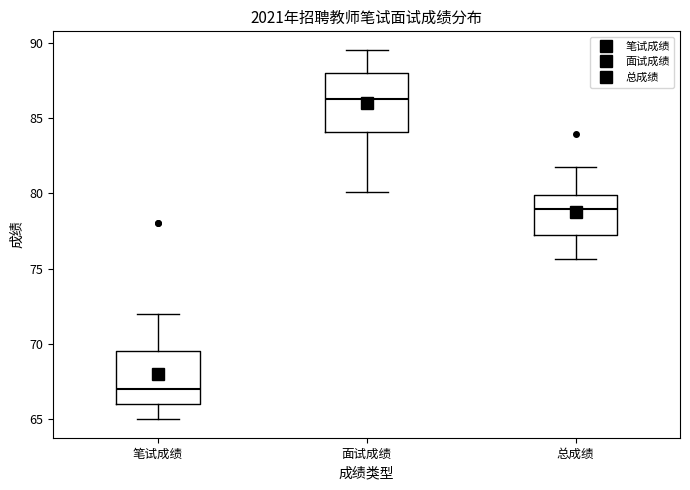

Reading left to right, read every box against the y-axis: the position of its median line, the range the box covers, and the ends of its whiskers. The values are not printed on the chart, so give them approximately, as read against the axis.

笔试成绩: median 67.0, box 66.0 to 69.5, whiskers 65.0 to 72.0
面试成绩: median 86.0, box 84.0 to 88.0, whiskers 80.0 to 89.5
总成绩: median 79.0, box 77.5 to 80.0, whiskers 75.5 to 81.5